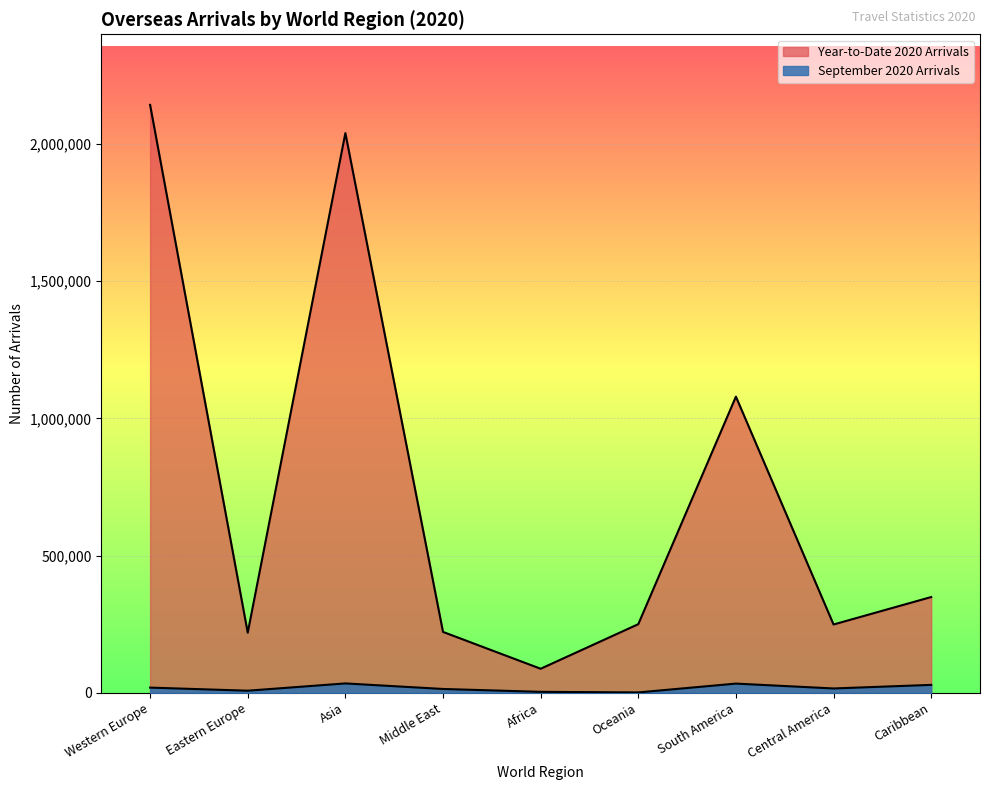

Reading left to right, extract all data points from this chart.

September 2020 Arrivals: Western Europe=19278	Eastern Europe=8053	Asia=34548	Middle East=14332	Africa=3870	Oceania=1769	South America=33908	Central America=16183	Caribbean=29234
Year-to-Date 2020 Arrivals: Western Europe=2142855	Eastern Europe=219342	Asia=2039963	Middle East=222237	Africa=88034	Oceania=250398	South America=1079636	Central America=249317	Caribbean=349345